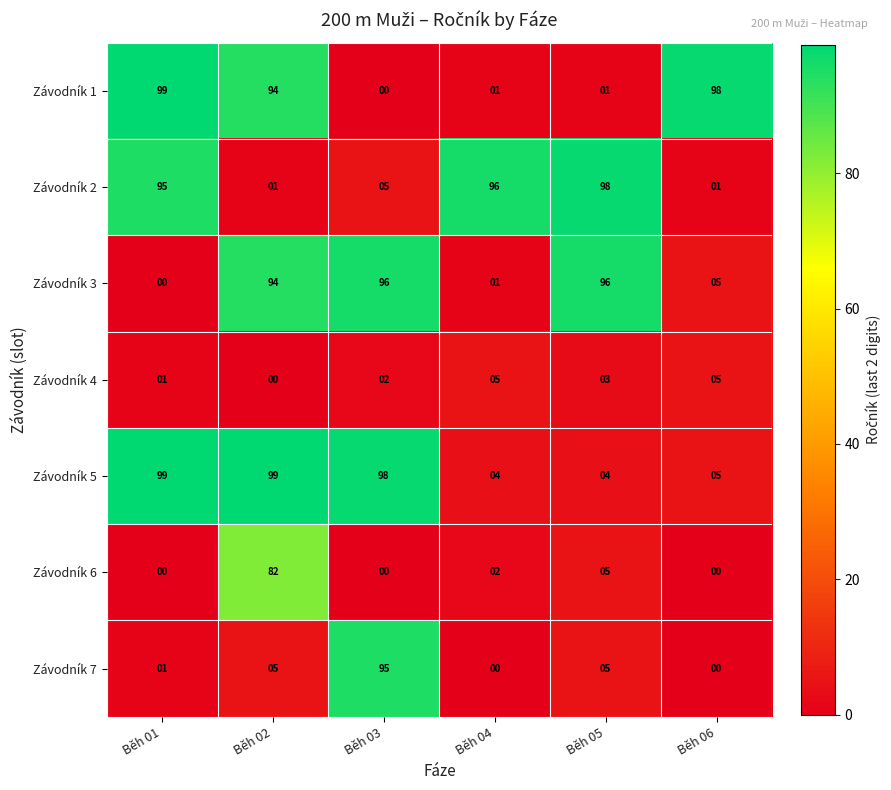

Which series has the largest range (max minus min)?

Závodník 1